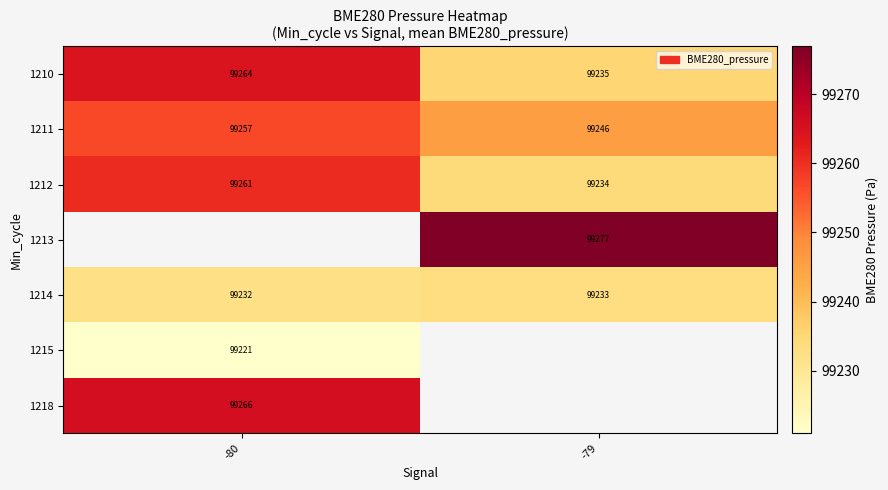

Is the value of 1213 at -79 greater than the value of 1214 at -80?

Yes